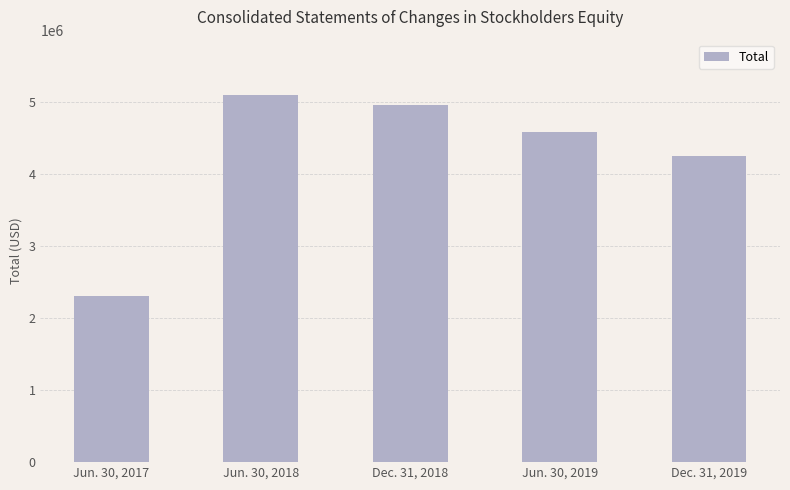

What is the difference between the second highest and minimum values?

2651686